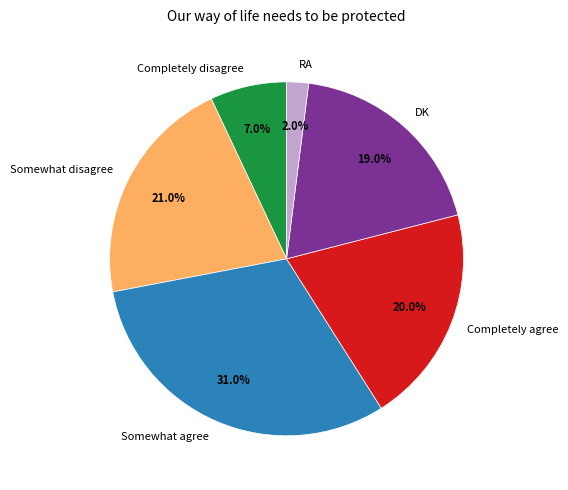

Does Completely agree account for over 50% of the chart?

No